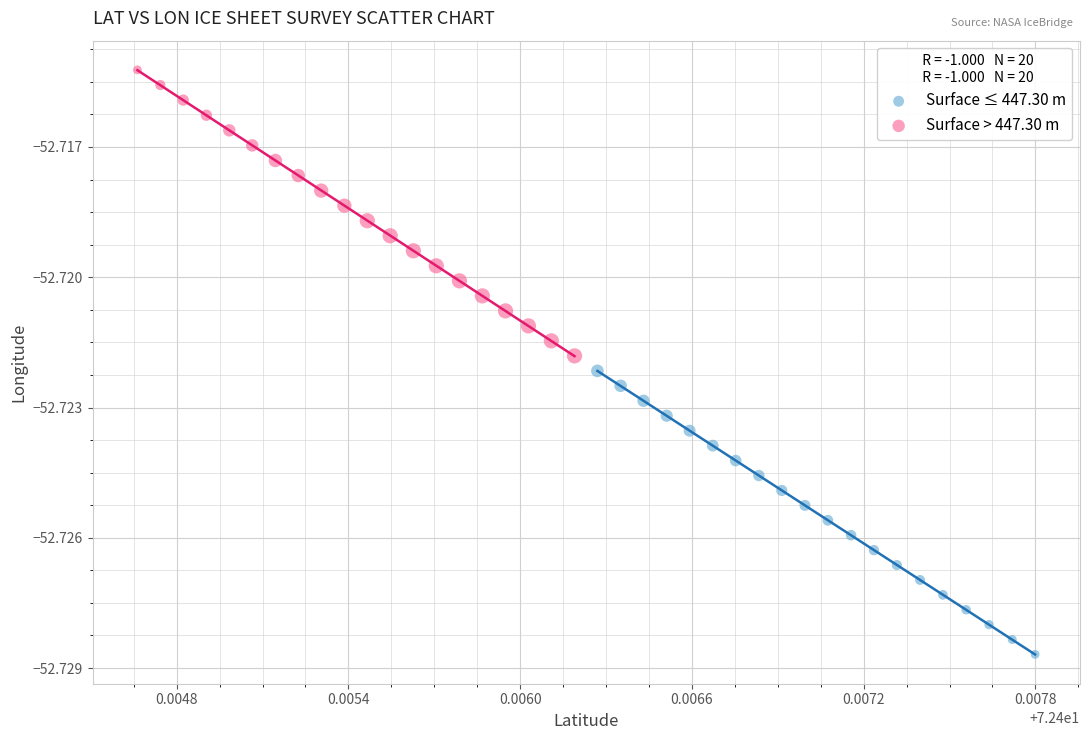

Which series contains the highest Y value?

Surface > 447.30 m